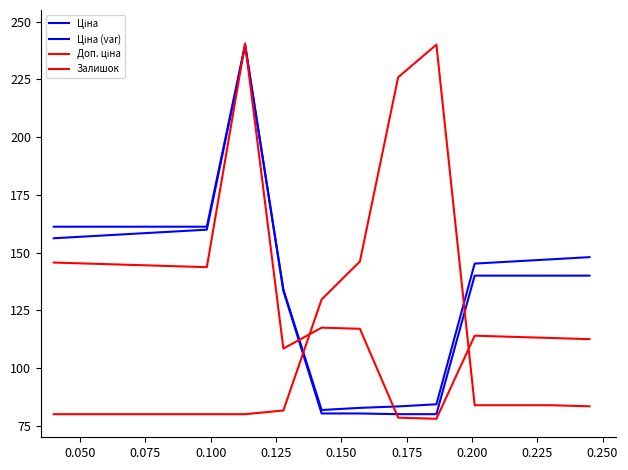

How many lines are shown in the chart?

4